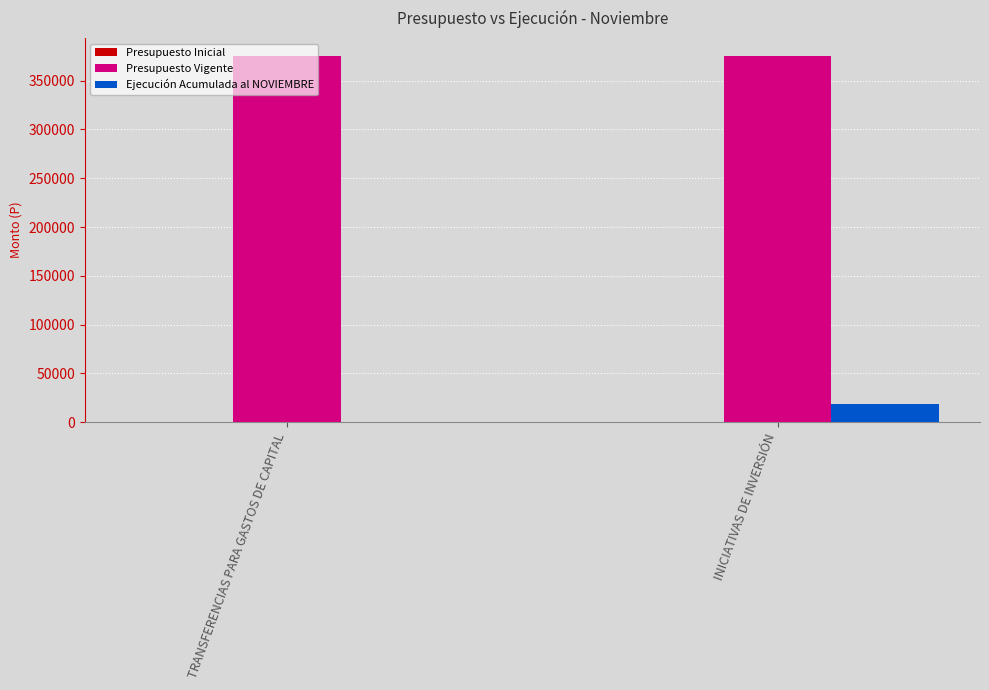

At which category is the sum across all series the highest?

INICIATIVAS DE INVERSIÓN